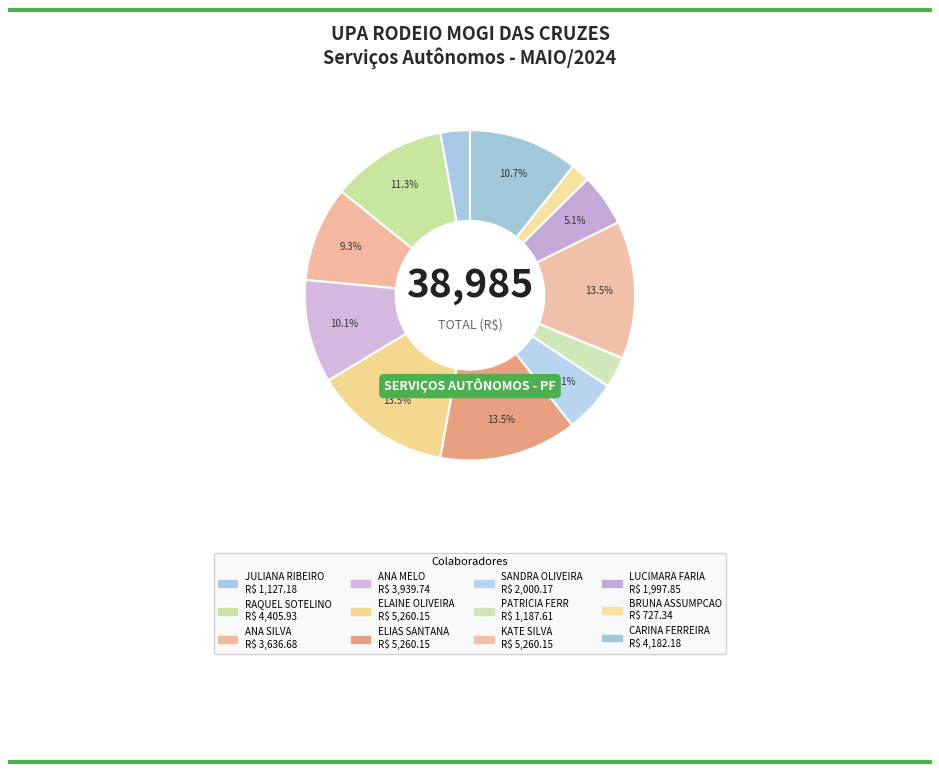

How many segments does this pie chart have?

12